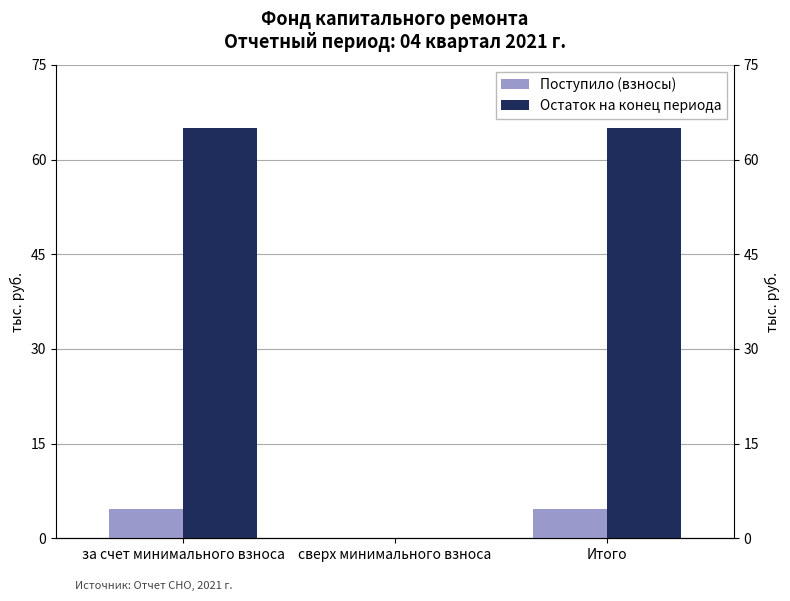

The value of Остаток на конец периода at Итого is 64.9. True or false?

True